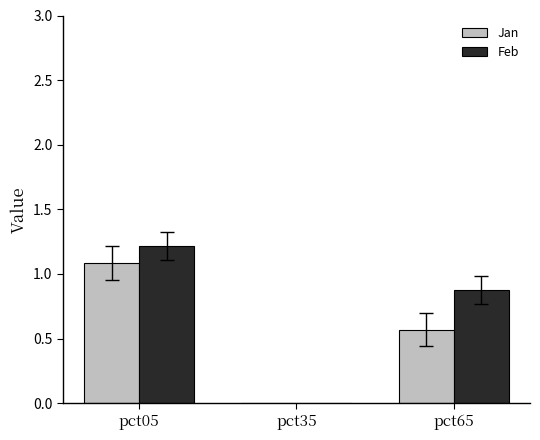

At which label does Feb first exceed 0?

pct05